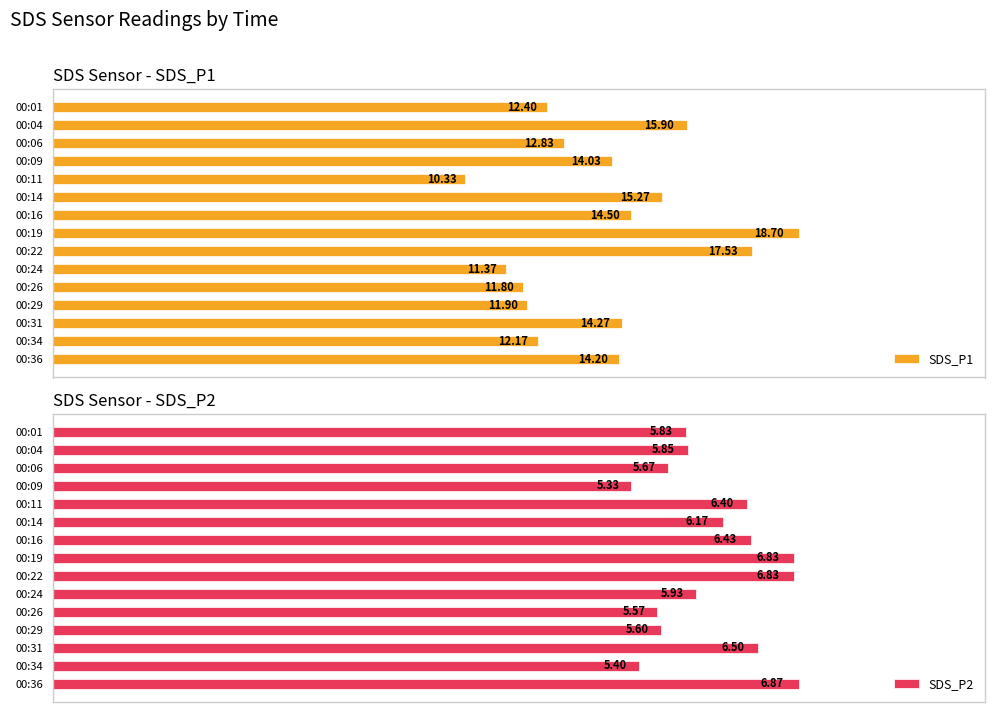

Rank the categories by SDS_P1 value from highest to lowest.

00:19, 00:22, 00:04, 00:14, 00:16, 00:31, 00:36, 00:09, 00:06, 00:01, 00:34, 00:29, 00:26, 00:24, 00:11